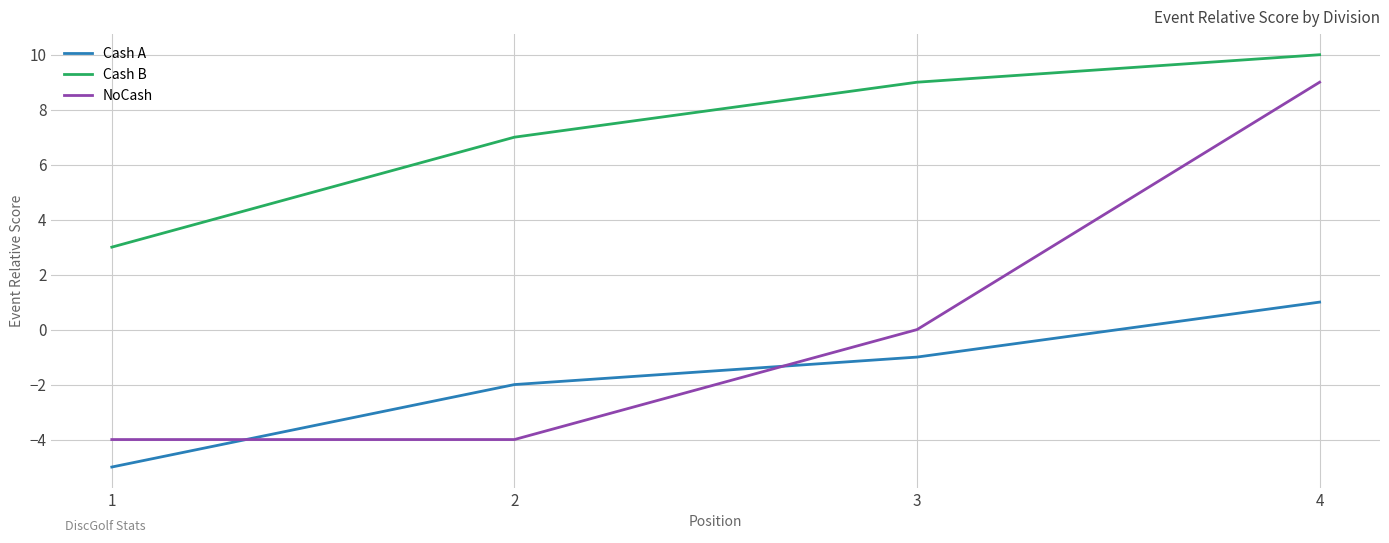

What are all the series names shown in the legend?

Cash A, Cash B, NoCash